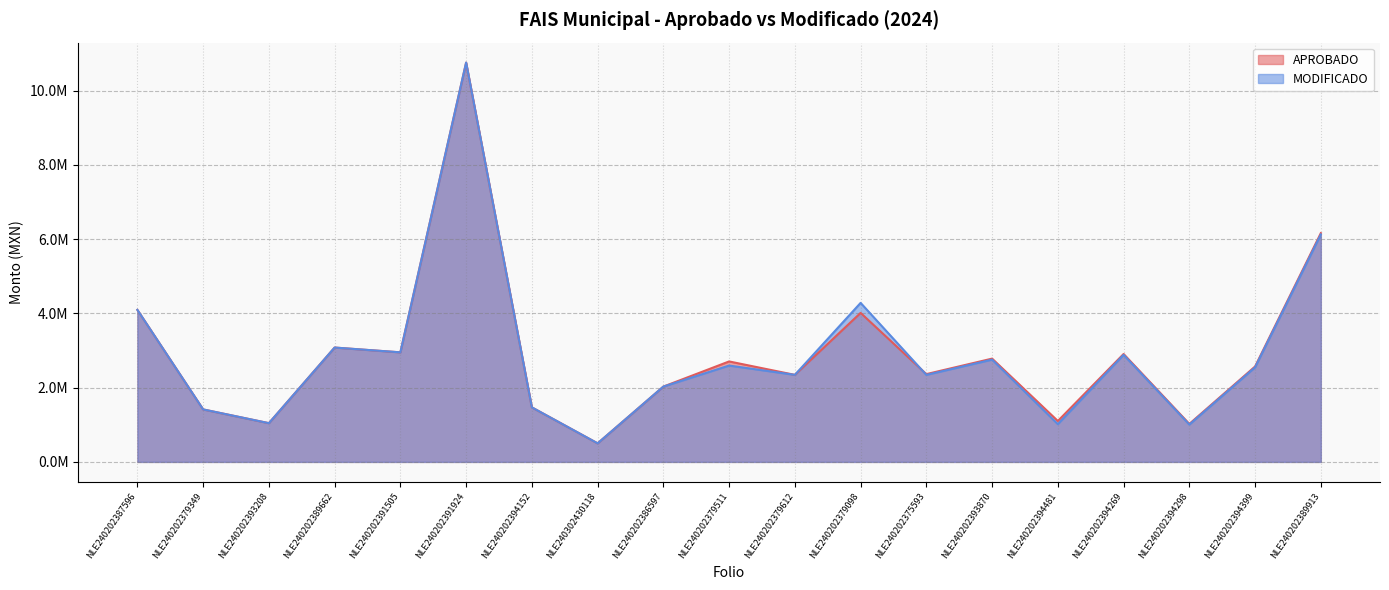

What are all the series names shown in the legend?

APROBADO, MODIFICADO